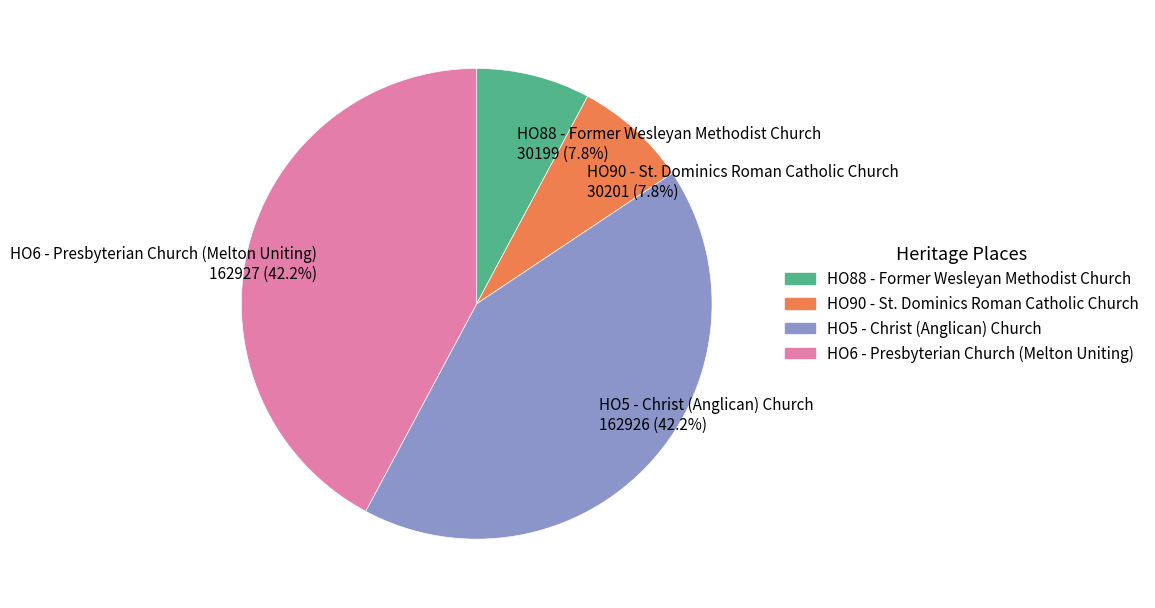

What is the ratio of the value at HO6 - Presbyterian Church (Melton Uniting) to the value at HO88 - Former Wesleyan Methodist Church?

5.4